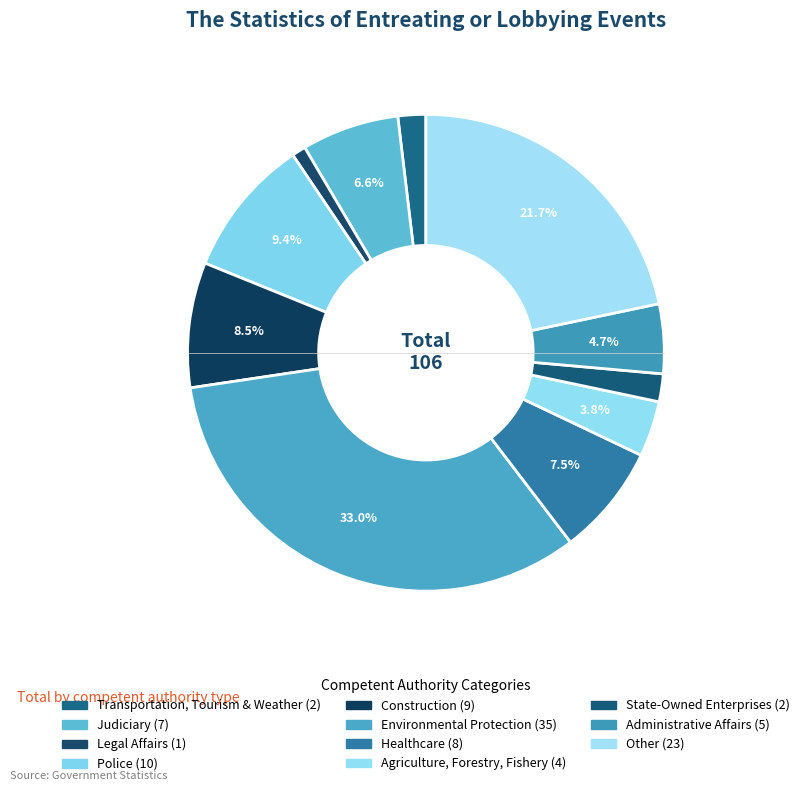

What is the largest slice in the pie chart?

Environmental Protection